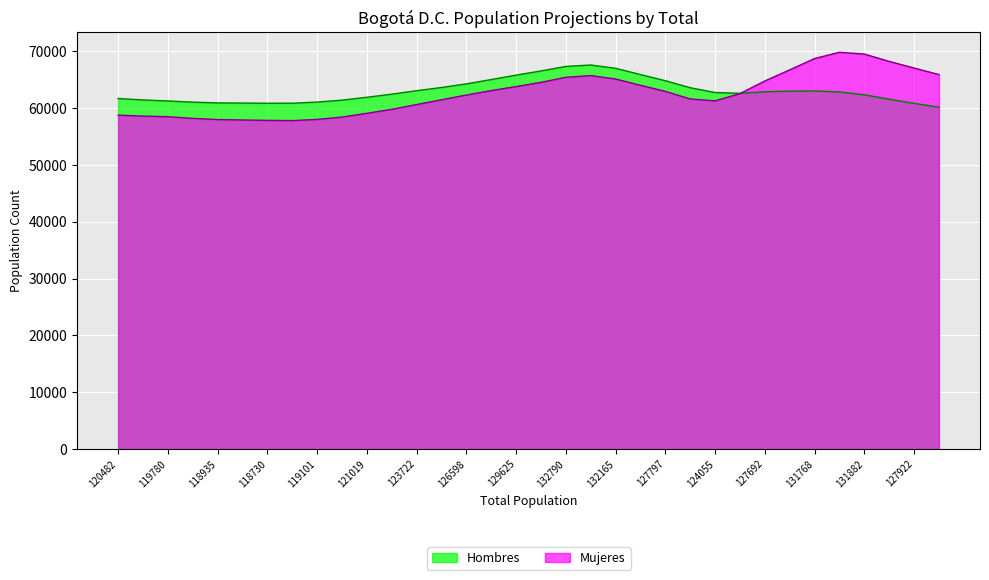

How many lines are shown in the chart?

2